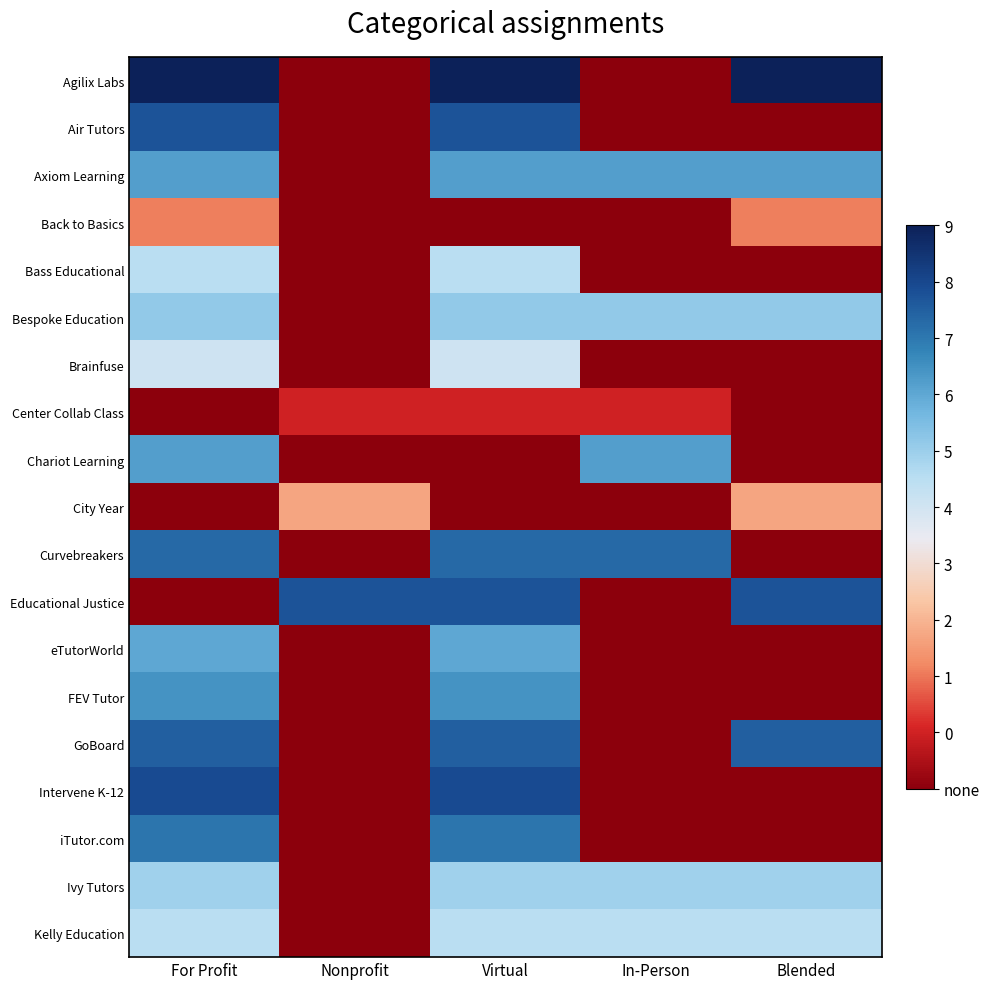

What is the difference between the highest and lowest values at For Profit?

10.0